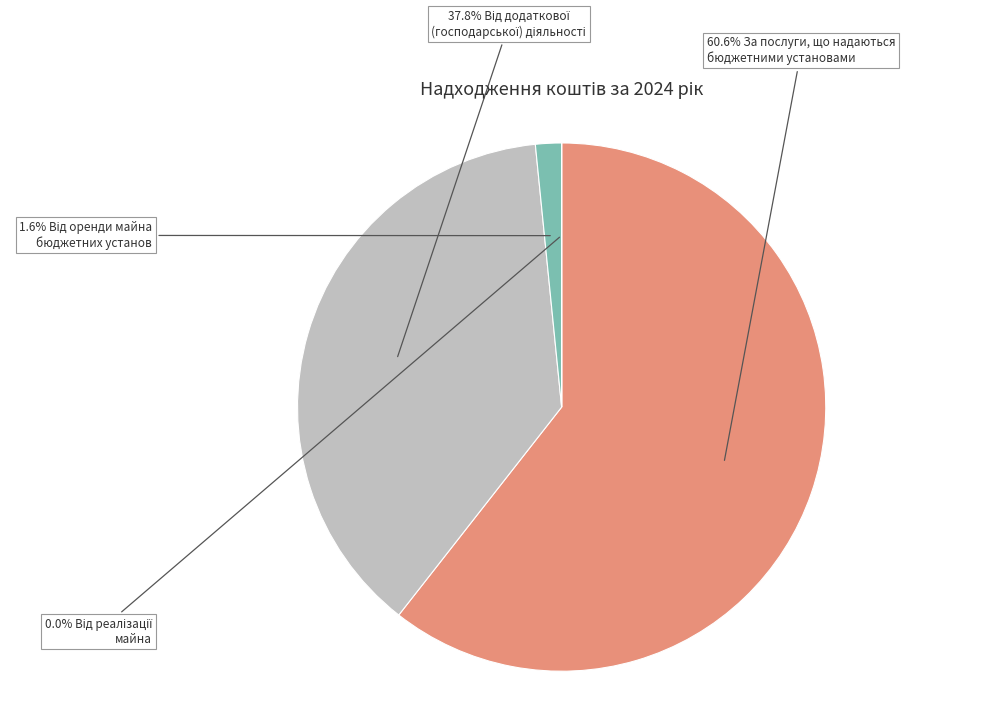

Does any single category account for the majority?

Yes